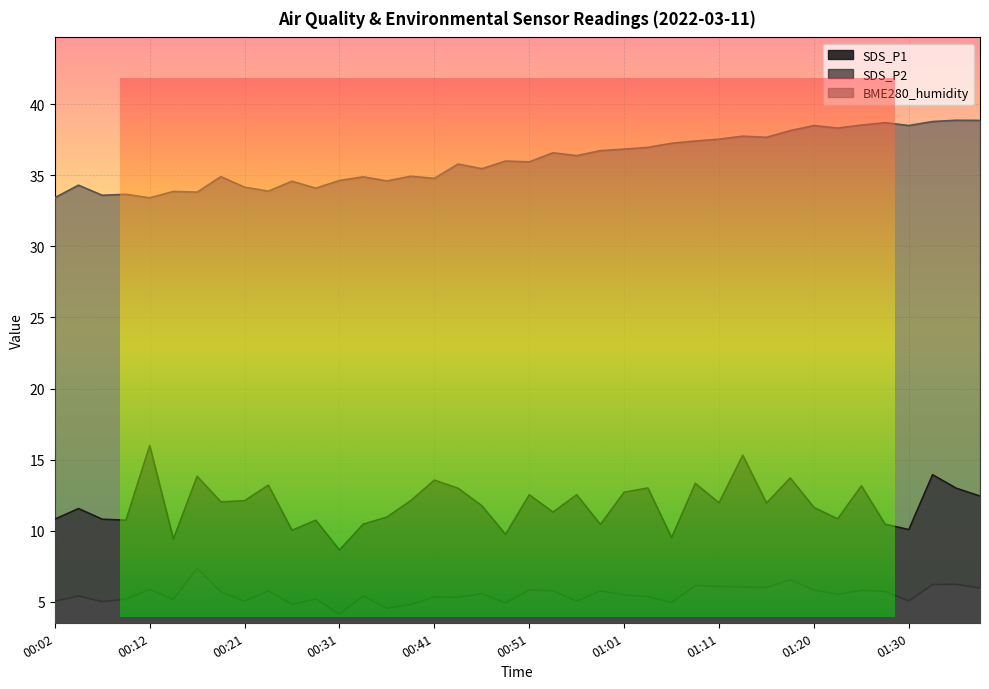

What is the sum of all SDS_P1 values?

474.9